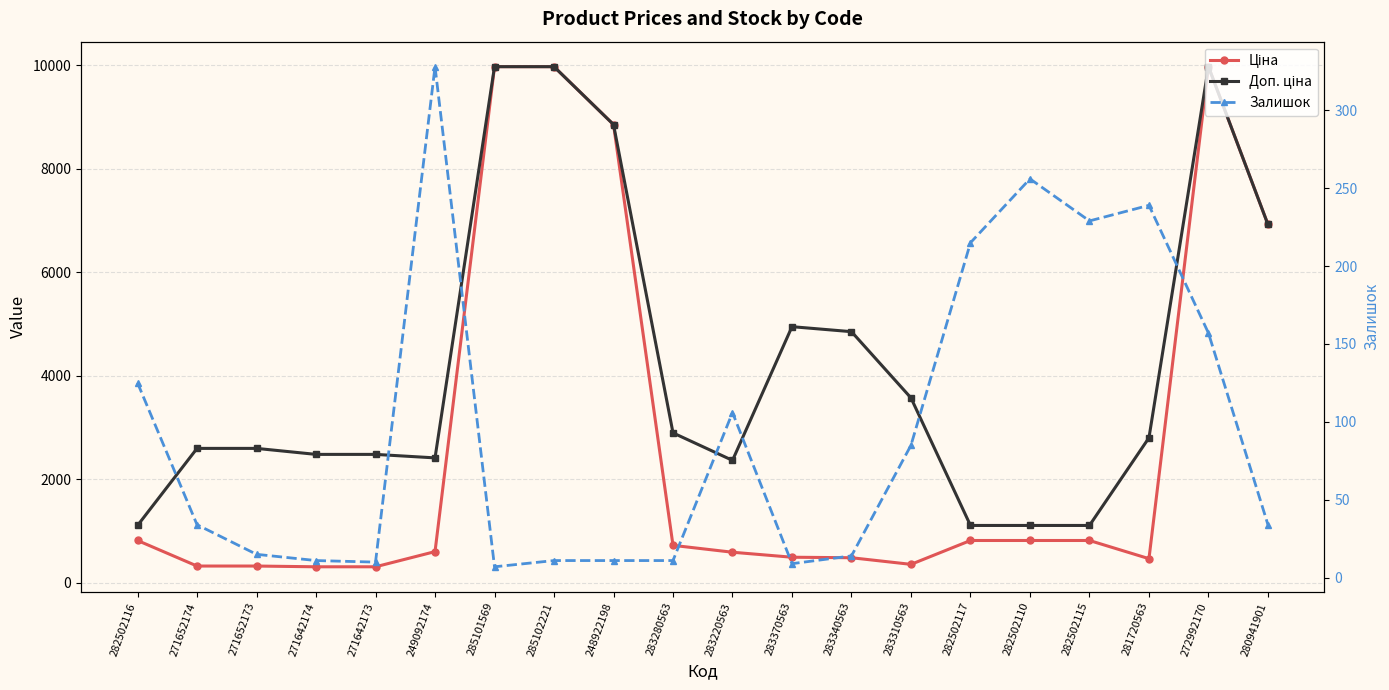

What is the label of the 15th point from the left?

282502117